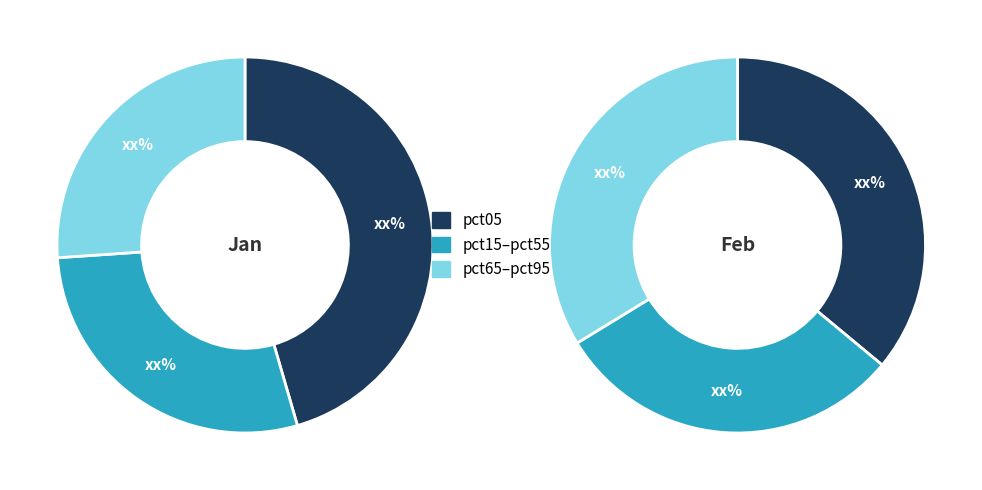

Is it true that pct05 is 46% of the pie?

True